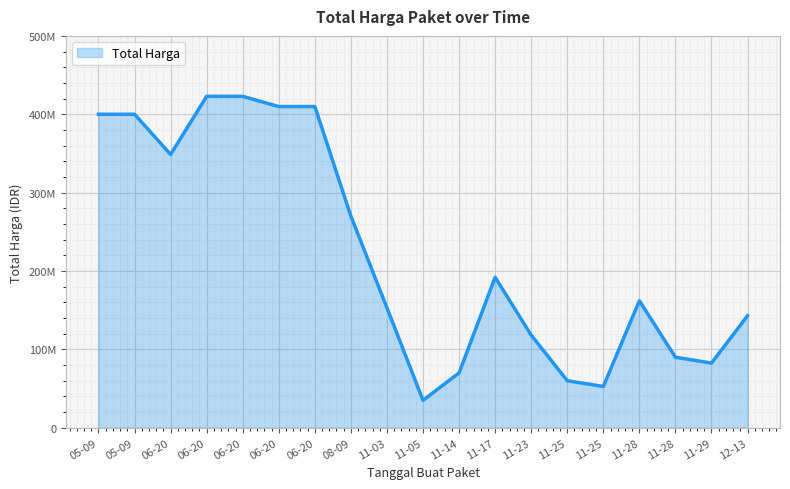

Rank the categories by value from highest to lowest.

2022-06-20, 2022-06-20, 2022-06-20, 2022-06-20, 2022-05-09, 2022-05-09, 2022-06-20, 2022-08-09, 2022-11-17, 2022-11-28, 2022-11-03, 2022-12-13, 2022-11-23, 2022-11-28, 2022-11-29, 2022-11-14, 2022-11-25, 2022-11-25, 2022-11-05